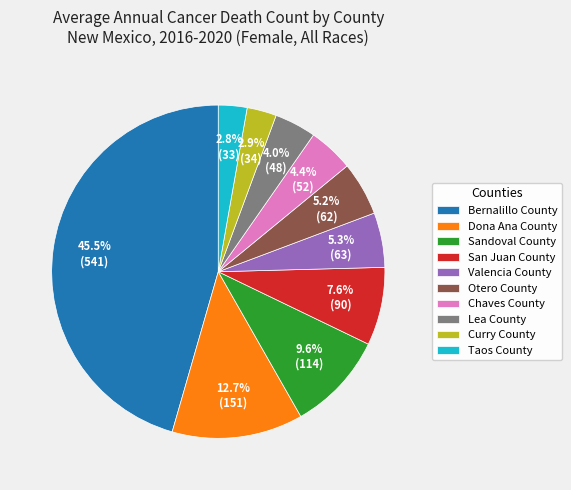

True or false: Sandoval County accounts for 1% of the total.

False